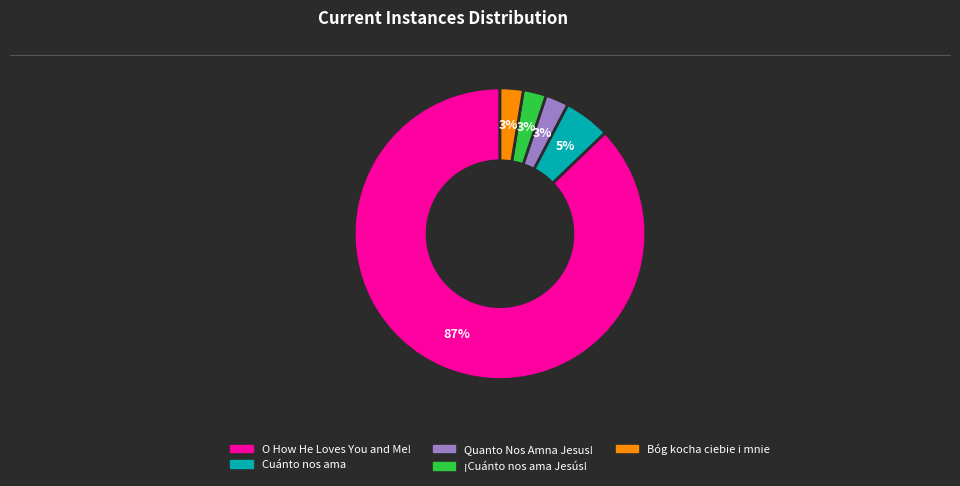

Which category has the biggest portion of the pie?

O How He Loves You and Me!